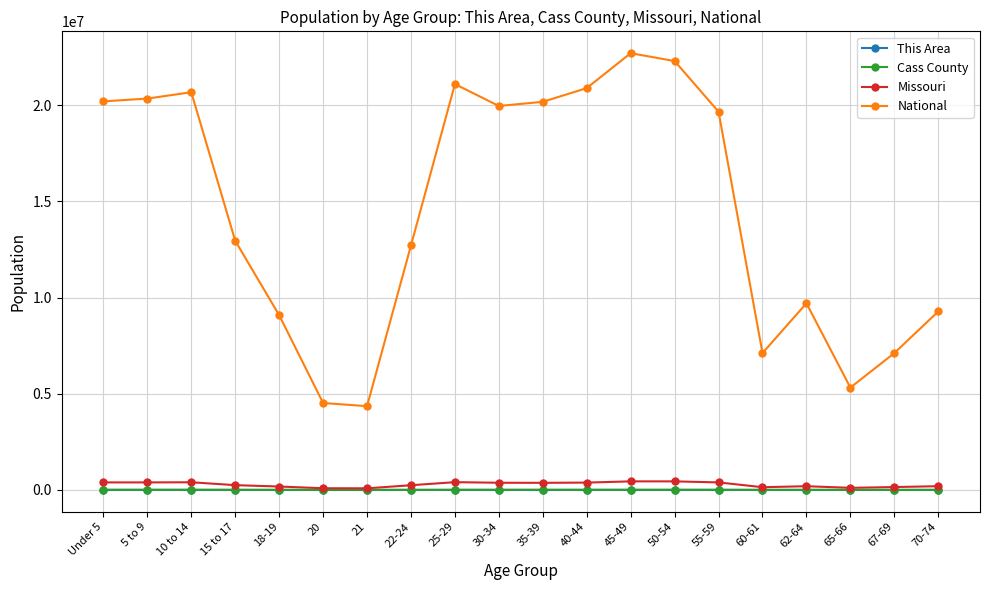

Between 35-39 and 70-74, which series saw the biggest shift?

National